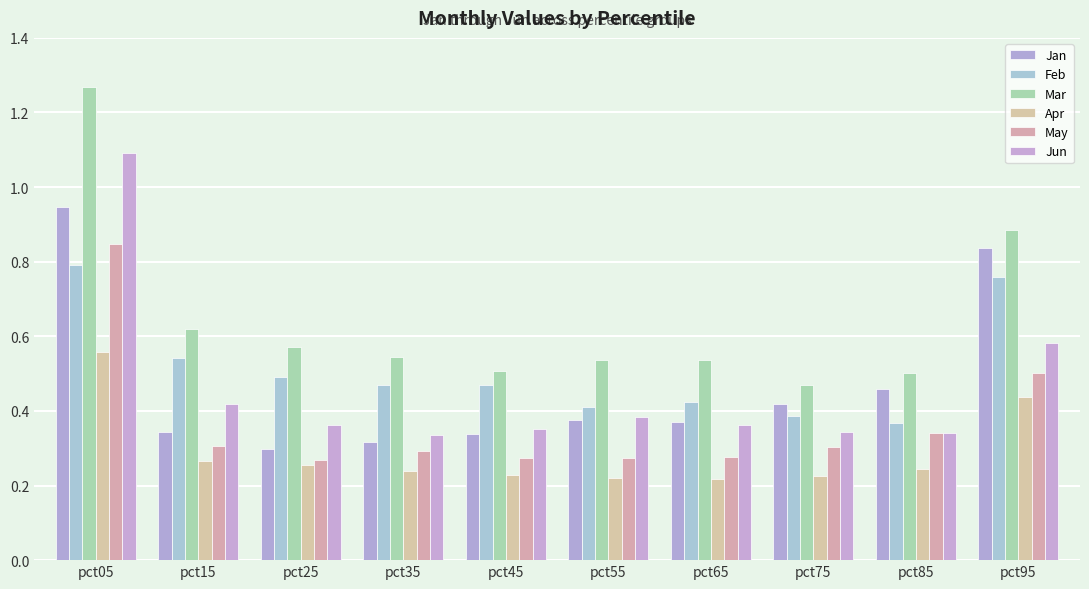

Rank the categories by Jun value from highest to lowest.

pct05, pct95, pct15, pct55, pct65, pct25, pct45, pct75, pct85, pct35